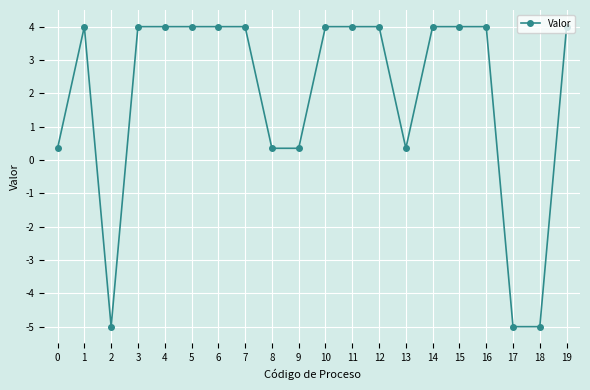

How many lines are shown in the chart?

1